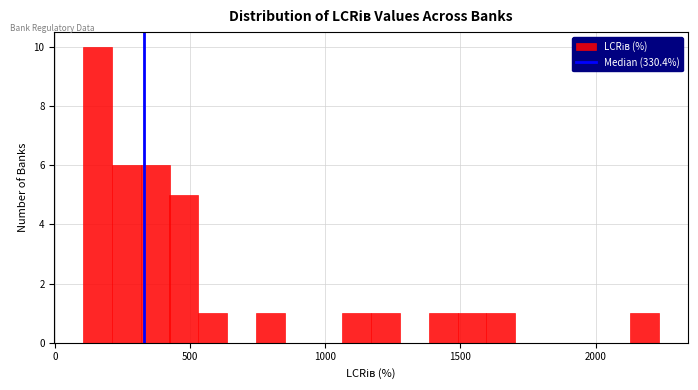

Read against the x-axis, roughly where is the centre of the tallest bar?

150